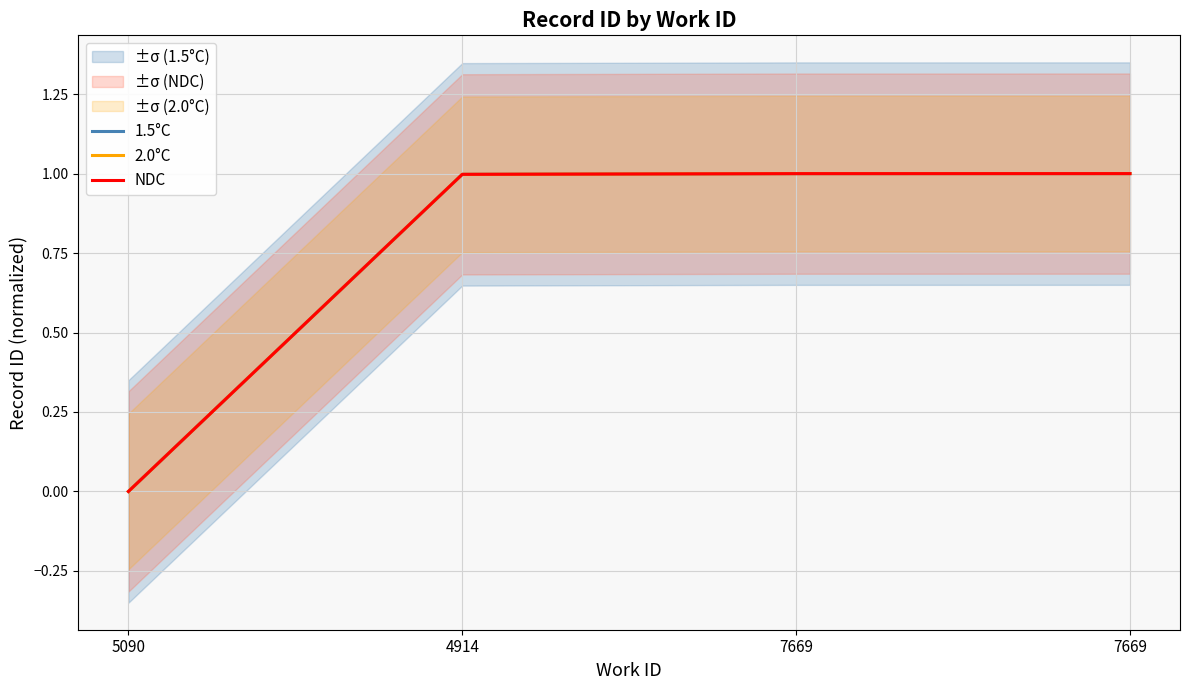

Which series has the widest spread of values?

1.5°C